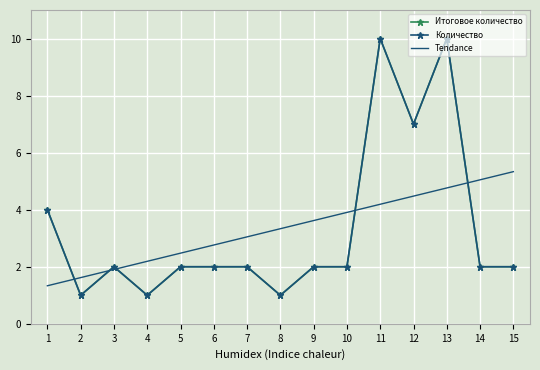

True or false: Итоговое количество and Количество intersect in this chart.

False